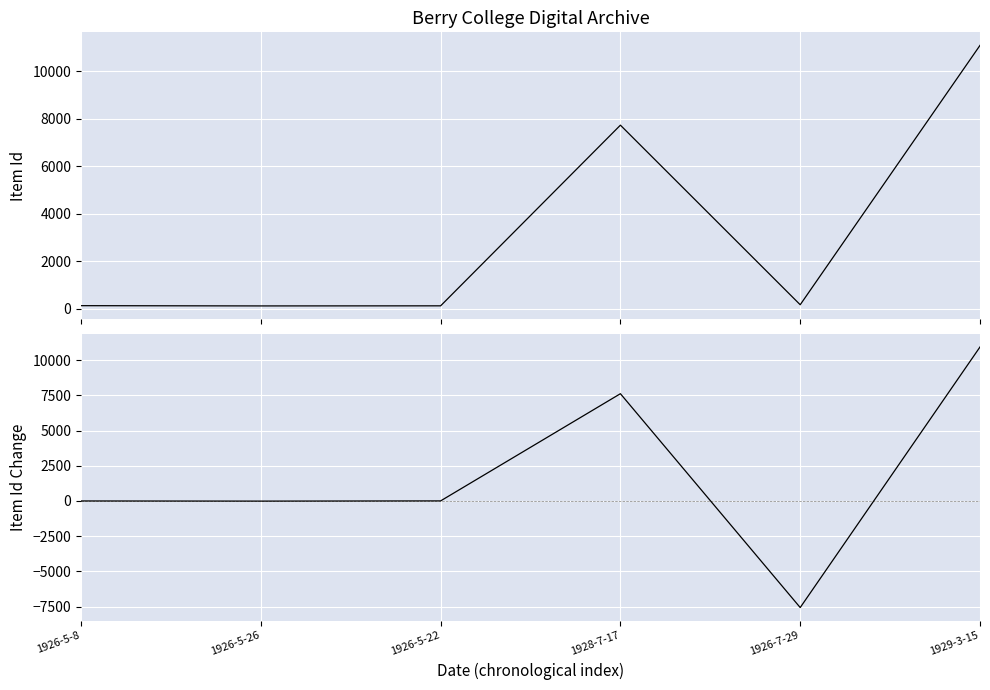

True or false: Item Id has more than 1 points higher than both neighbors.

False